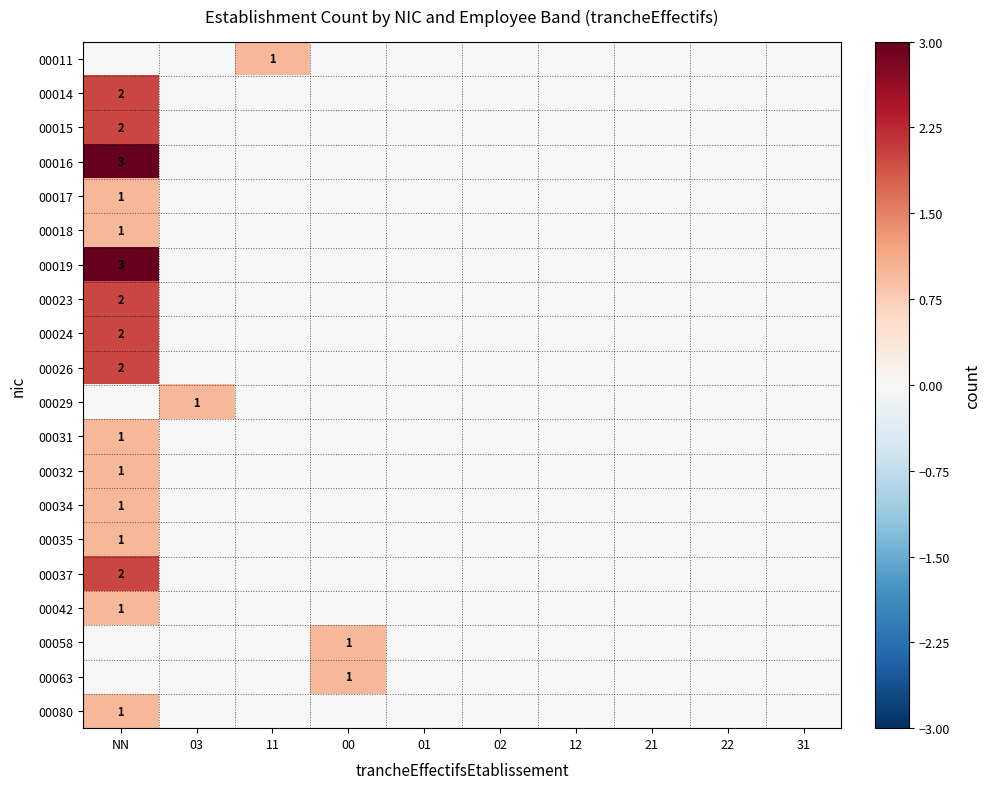

What is the total value across all series at 03?

1